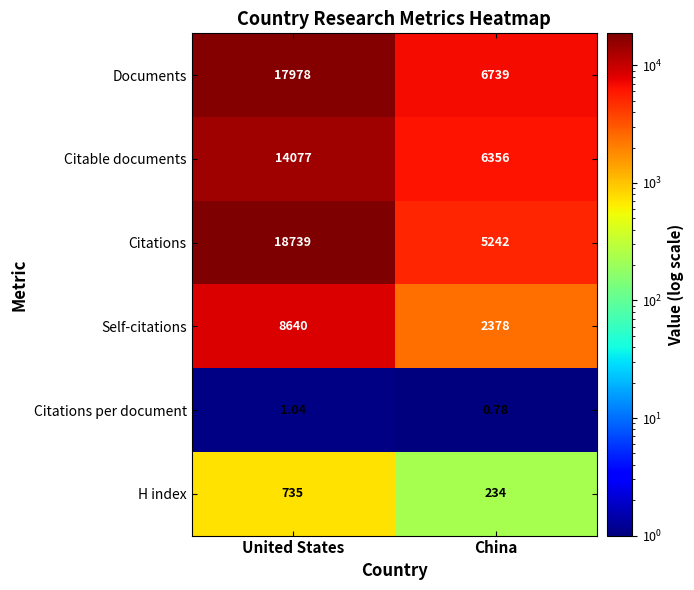

Which series has the widest spread of values?

Citations